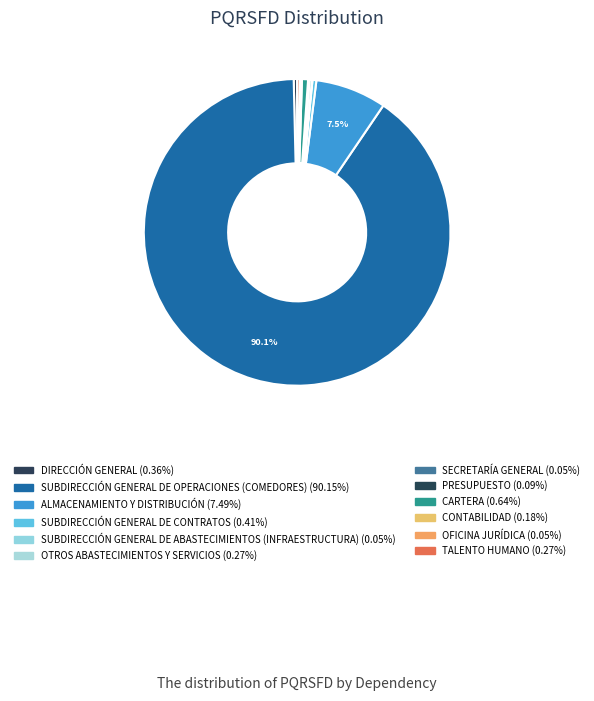

How many segments does this pie chart have?

12